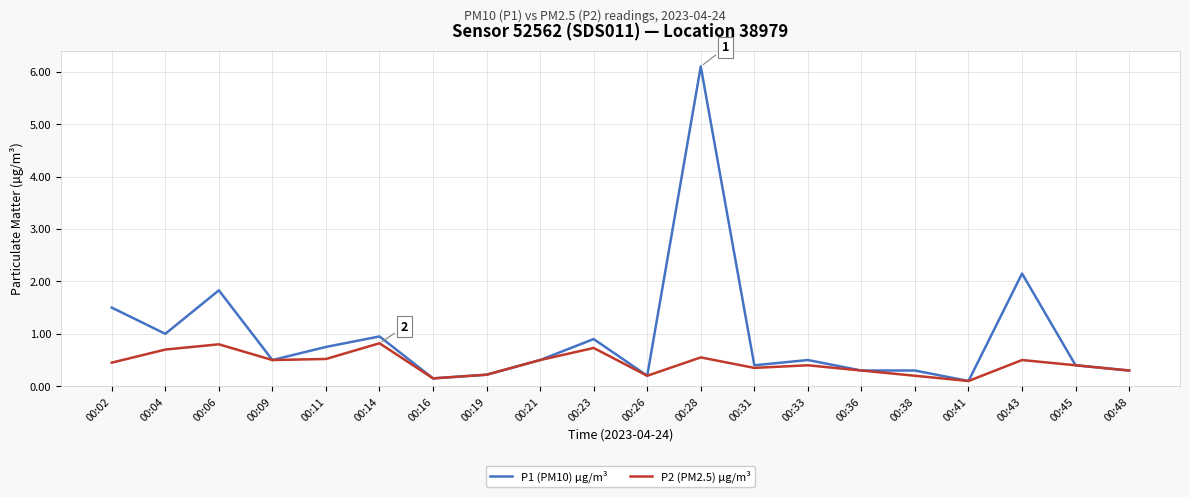

Does the chart display data point markers on the line(s)?

No